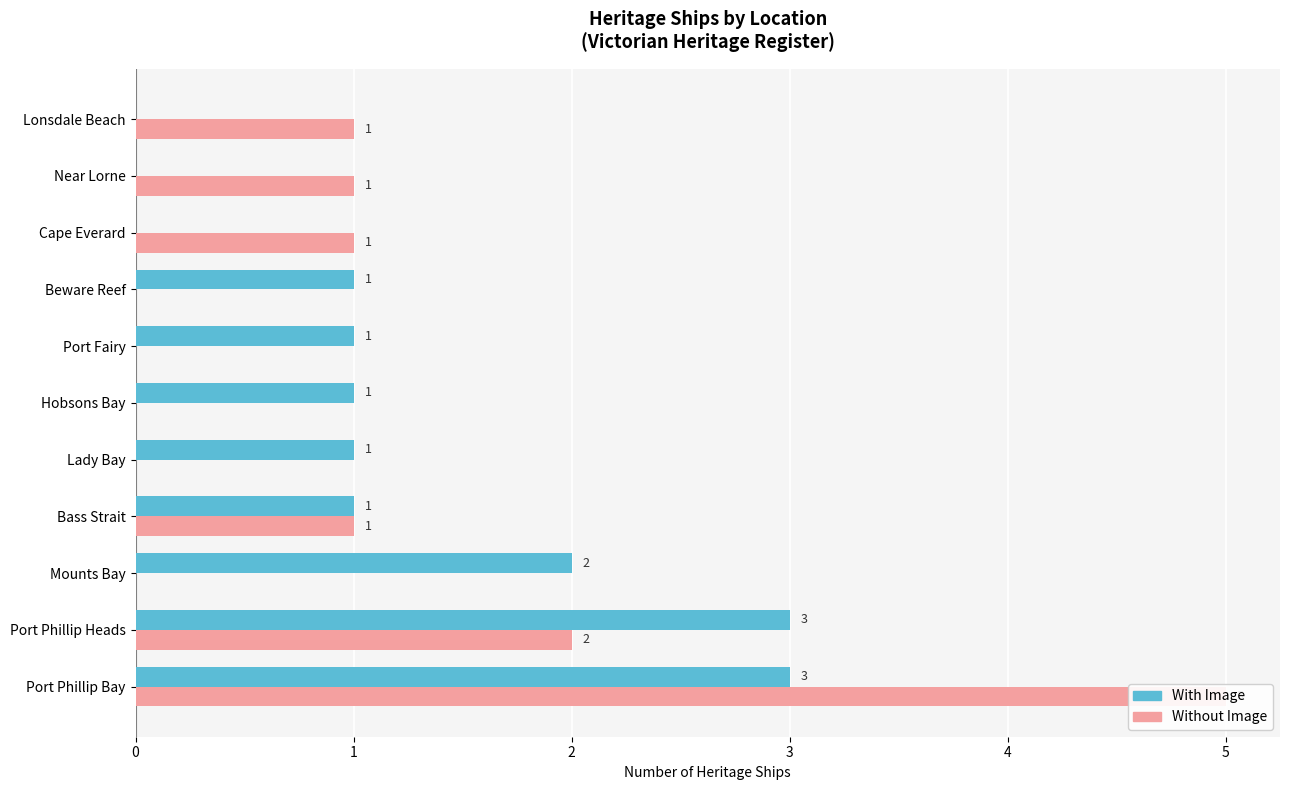

What is the difference between the Without Image values at Port Phillip Bay and Mounts Bay?

5